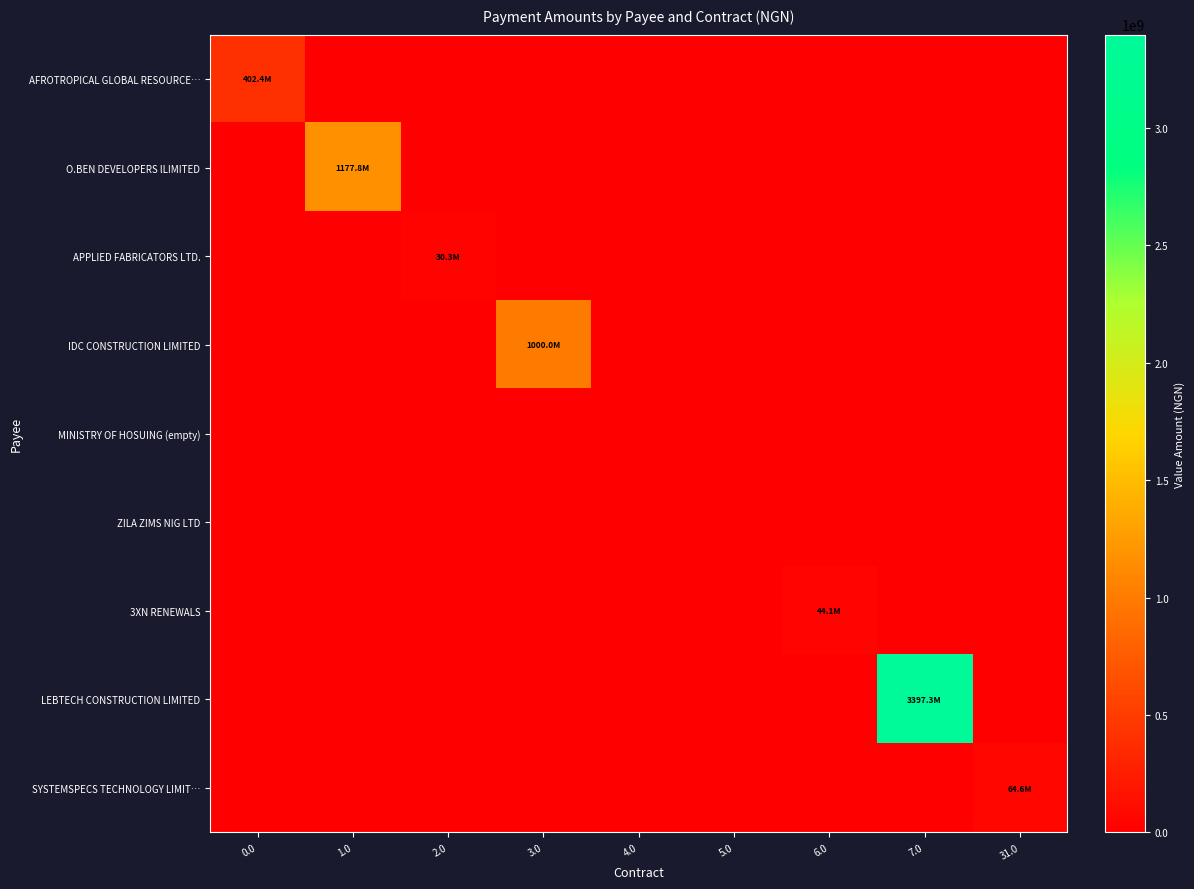

At how many categories does at least one series exceed 77853425?

4